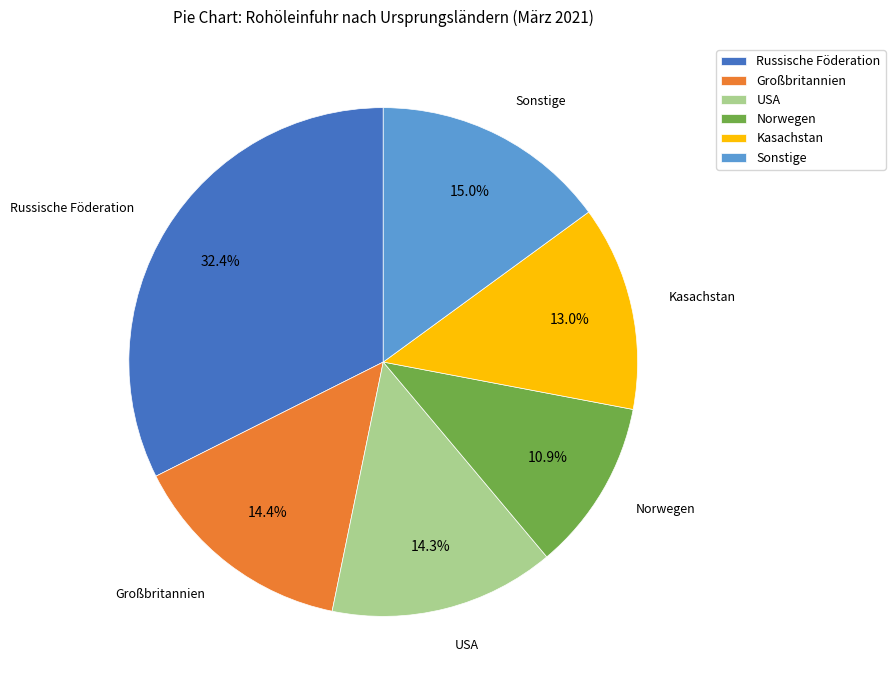

What is the ratio of the value at Norwegen to the value at Sonstige?

0.7